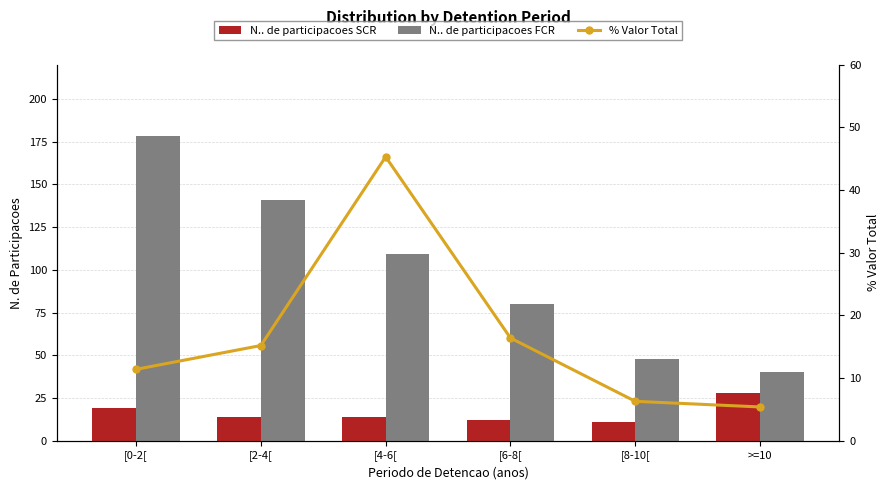

What position from the right is [6-8[?

3